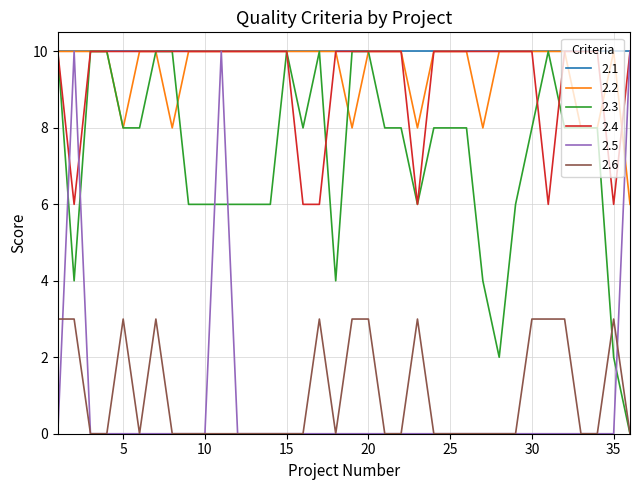

Which series has the largest total across all categories?

2.1